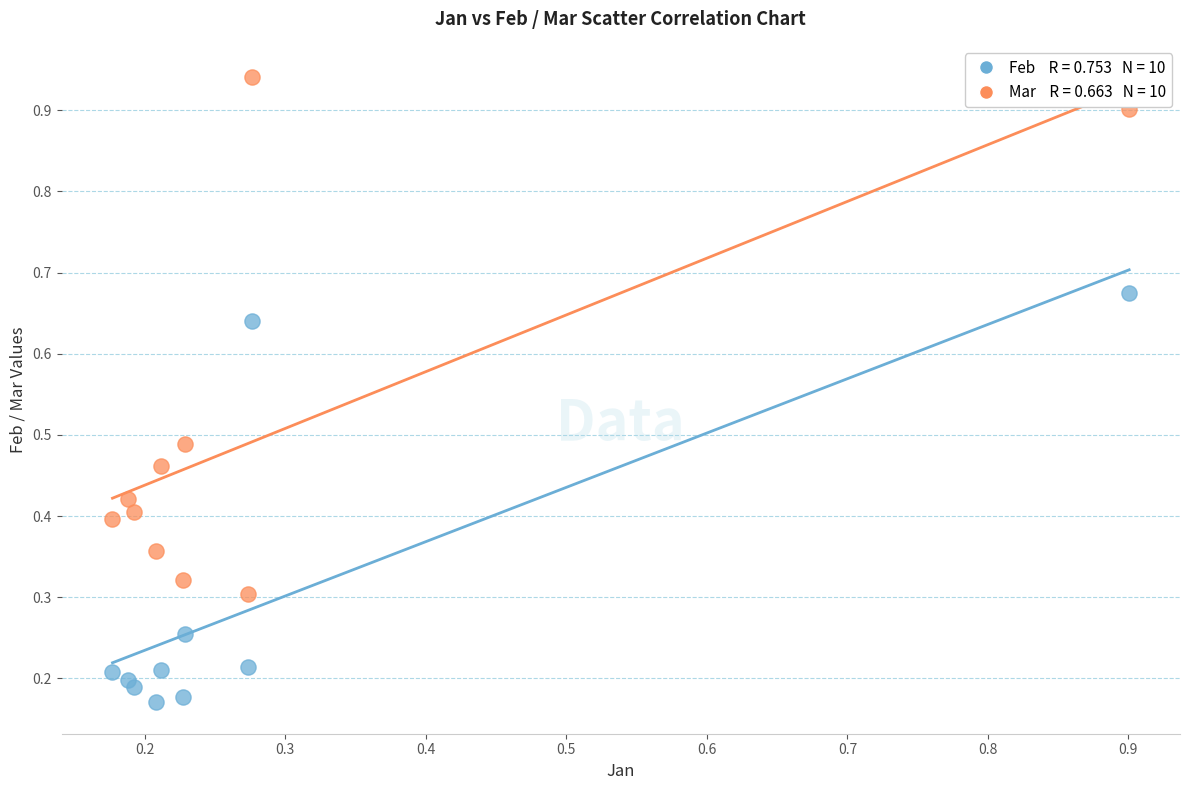

Across all data points, what is the range of Y values (max minus min)?

0.8